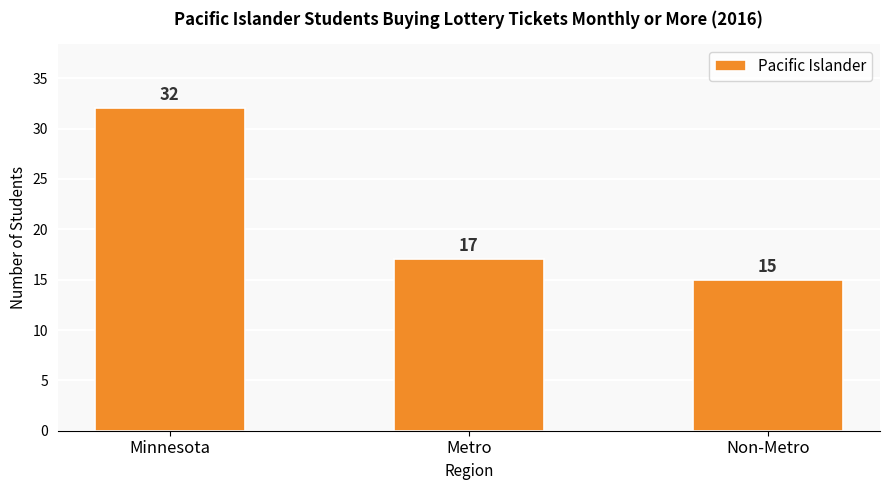

Which has a higher value, Non-Metro or Minnesota?

Minnesota